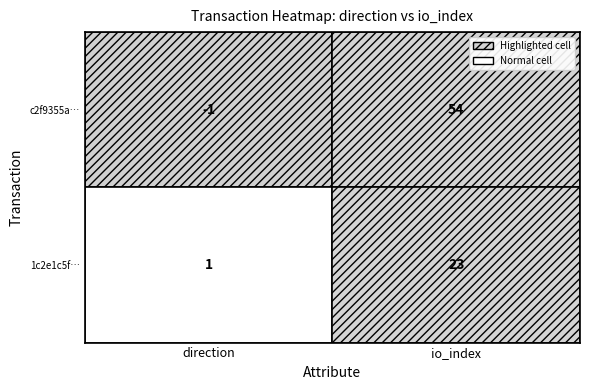

What is the sum of all 1c2e1c5fbfb63c4ca330d123978064ec775d00d values?

24